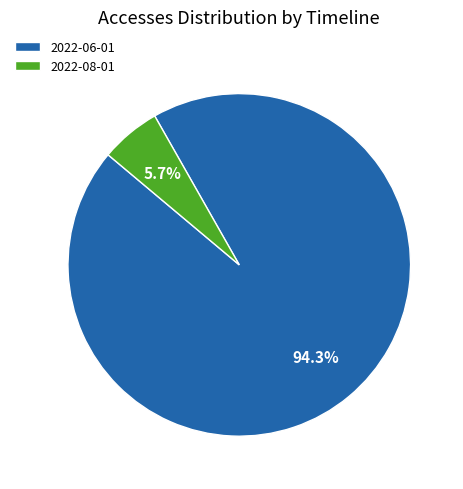

Rank the categories by value from highest to lowest.

2022-06-01, 2022-08-01